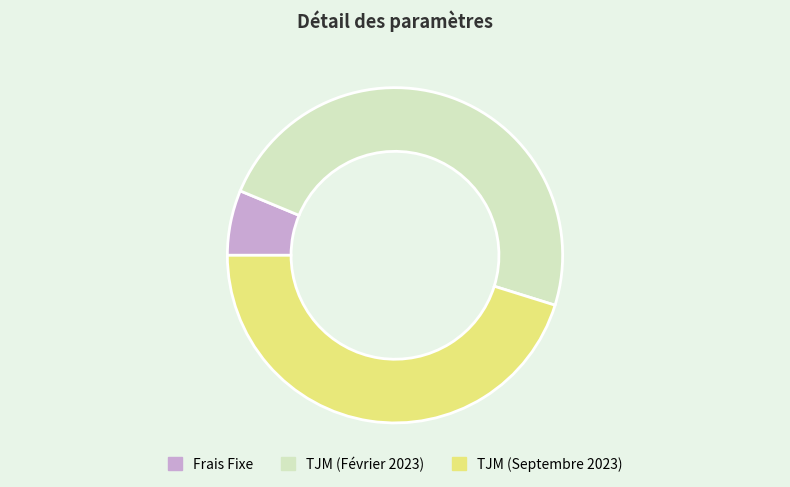

Is it true that Frais Fixe is 6% of the pie?

True